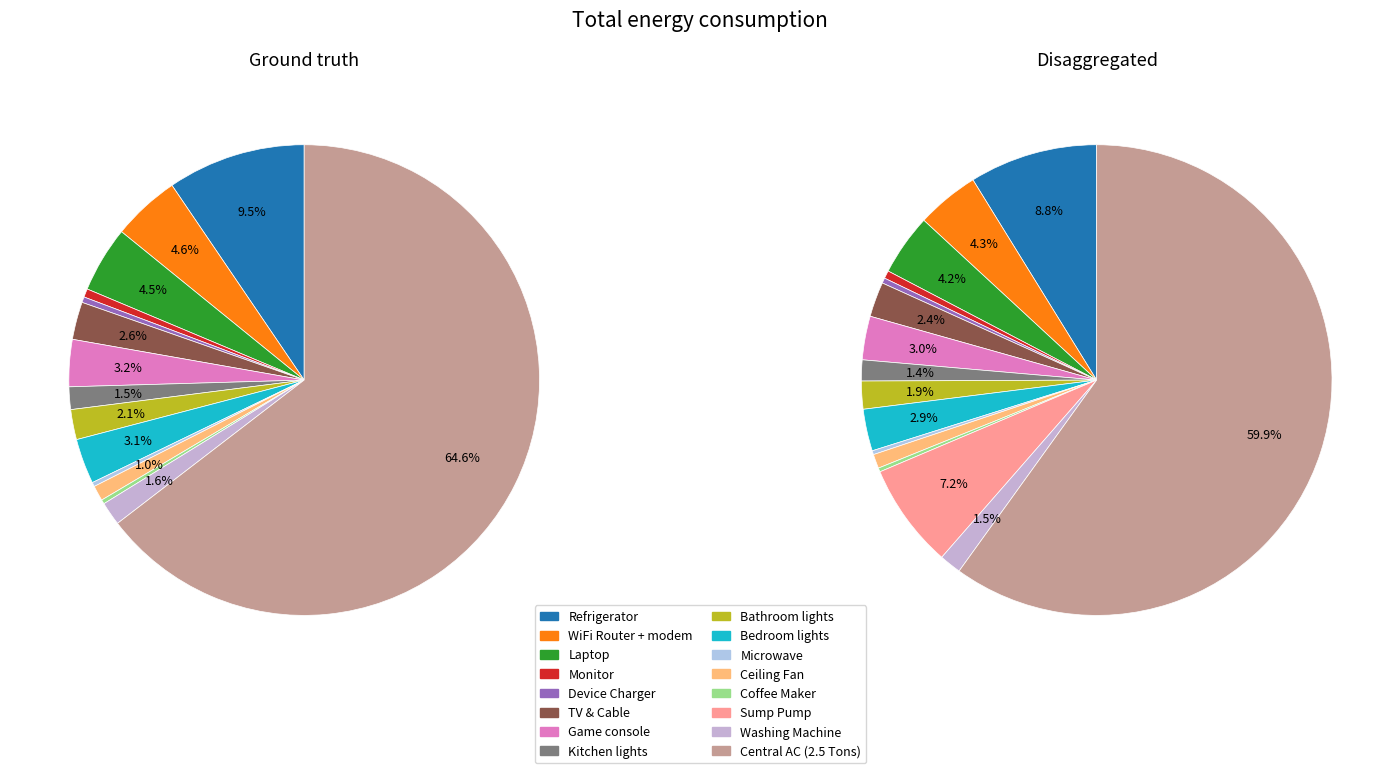

What is the change in value from Laptop to Central AC (2.5 Tons)?

+18596